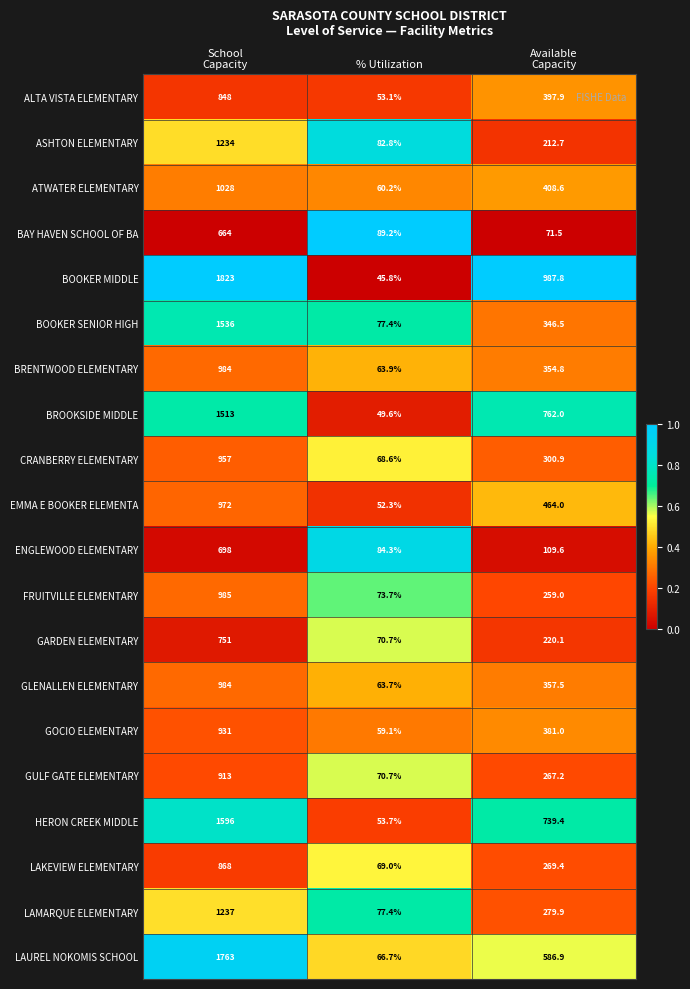

Which series has the largest total across all categories?

BOOKER MIDDLE